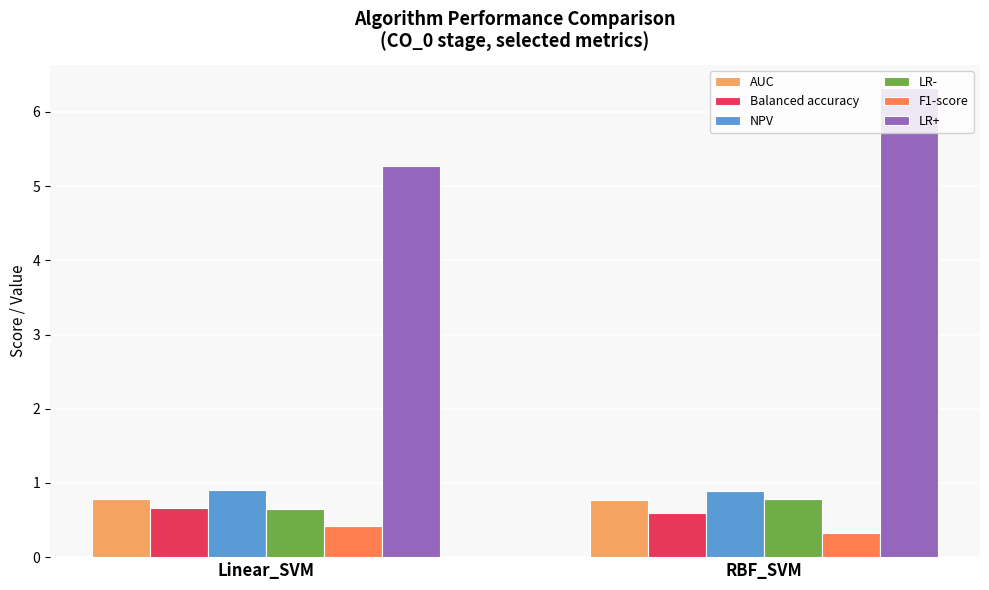

What is the total value across all series at RBF_SVM?

9.7